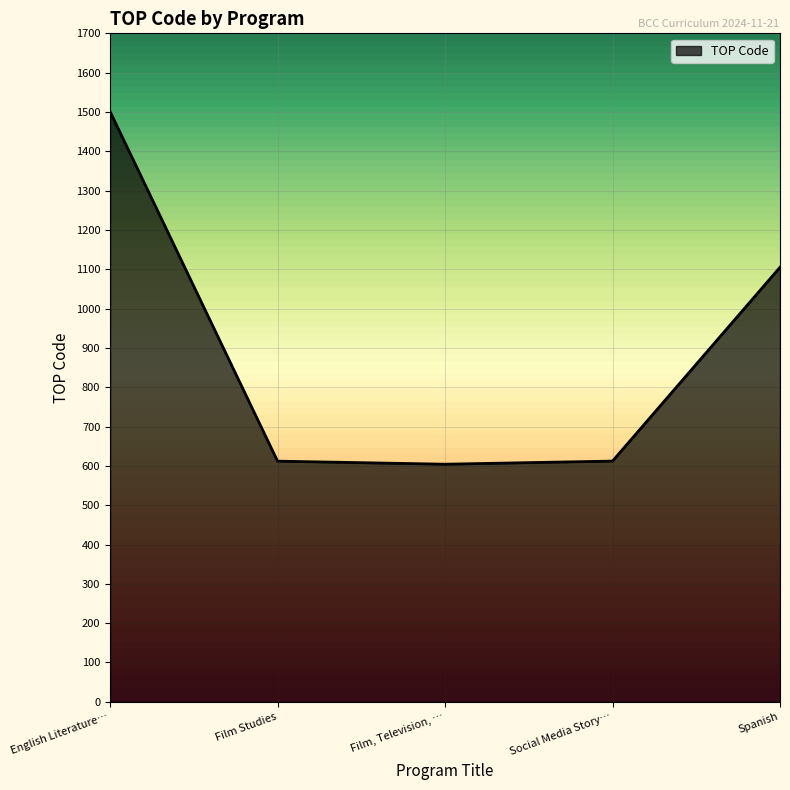

What value does the data have at Film Studies?

612.0